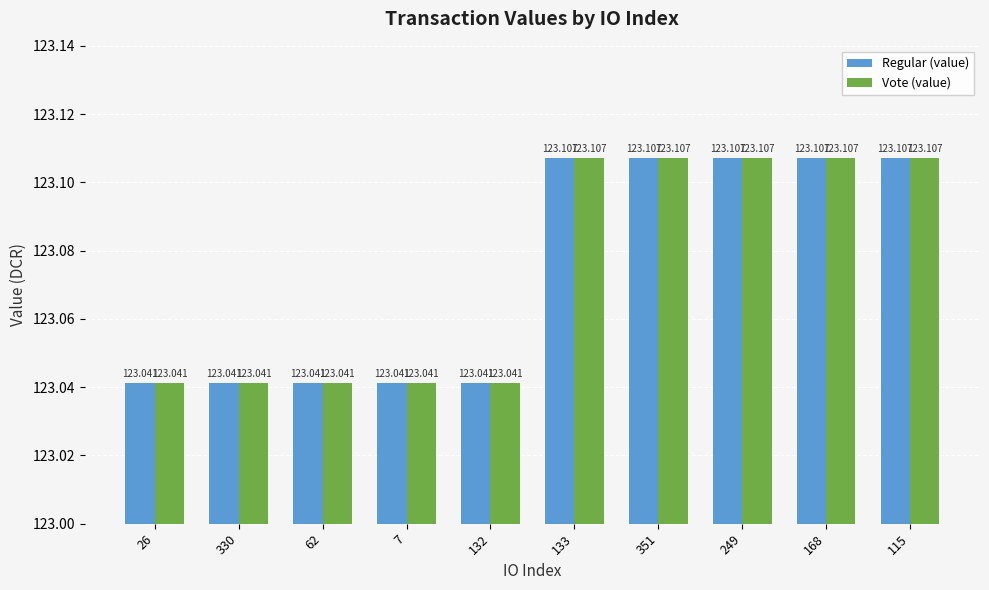

How many series are shown in this chart?

2